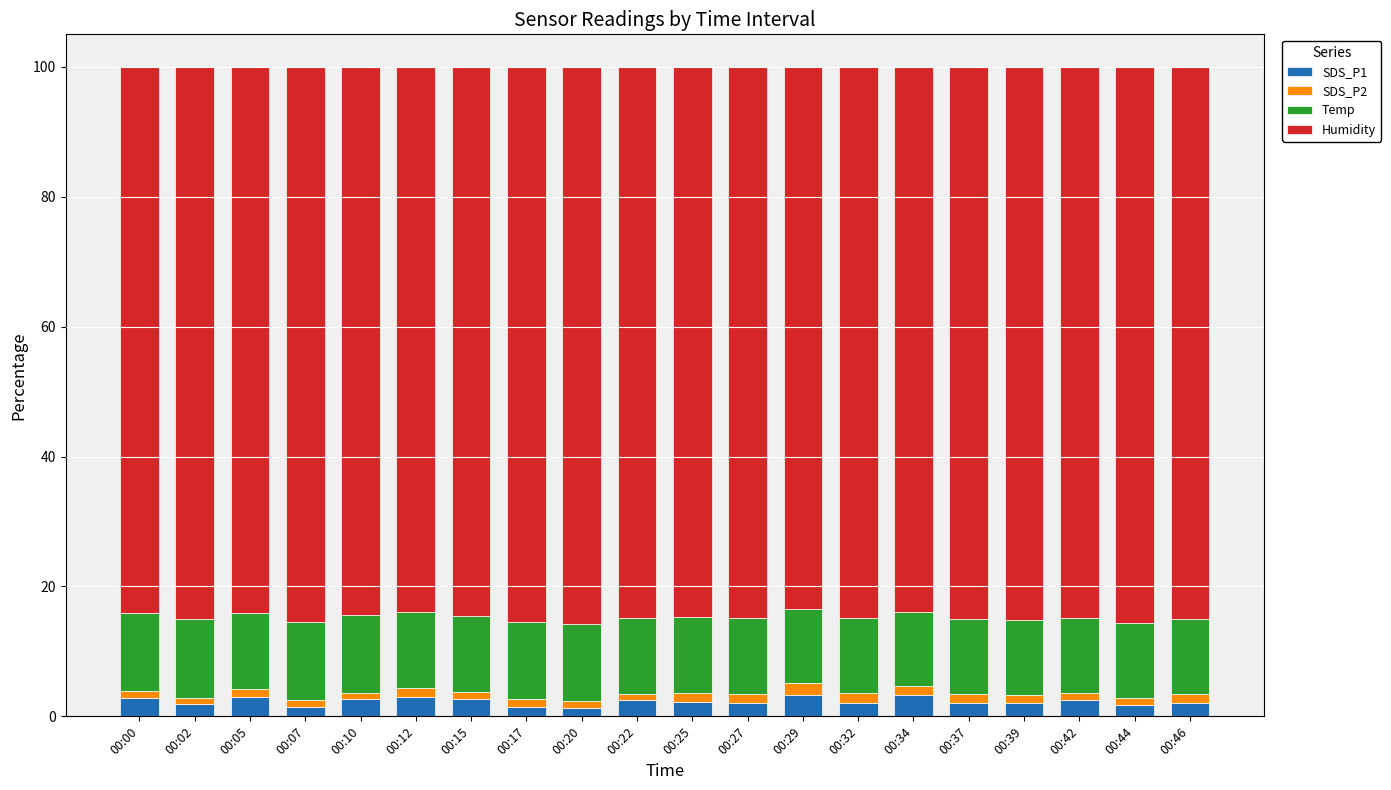

The value of SDS_P1 at 00:46 is 2.1. True or false?

True